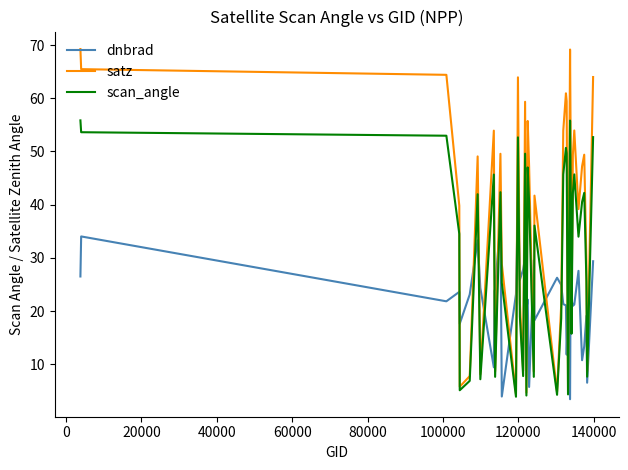

List the series in order of their peak value, highest first.

satz, scan_angle, dnbrad